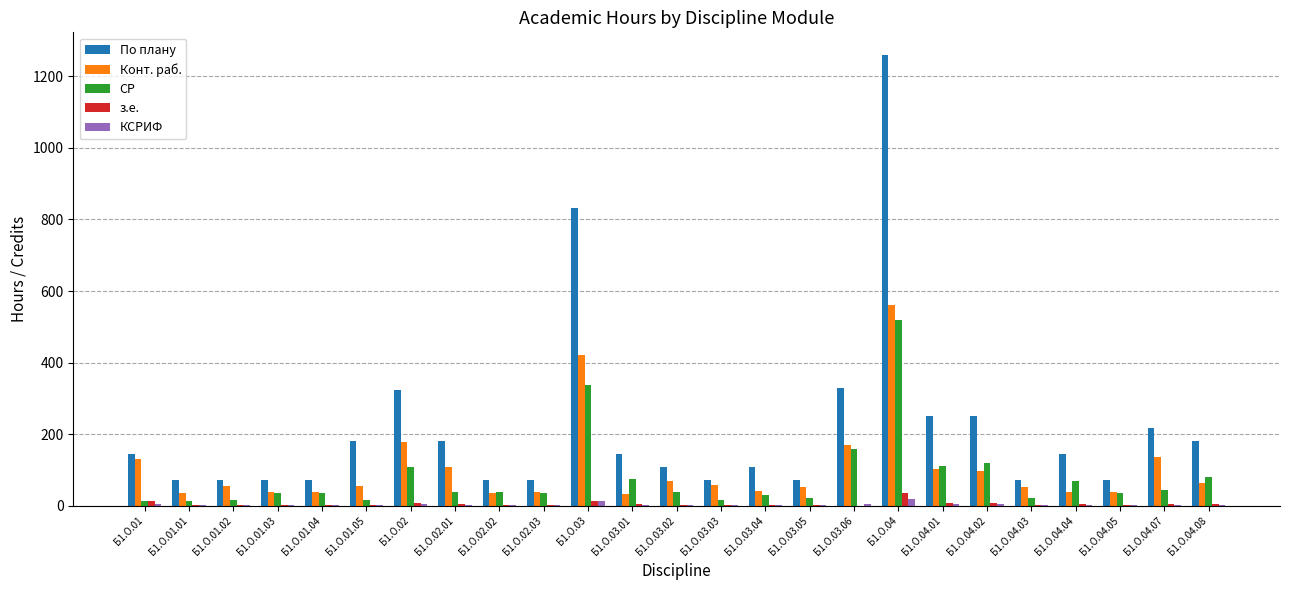

The value of СР at Б1.О.04.01 is 183. True or false?

False